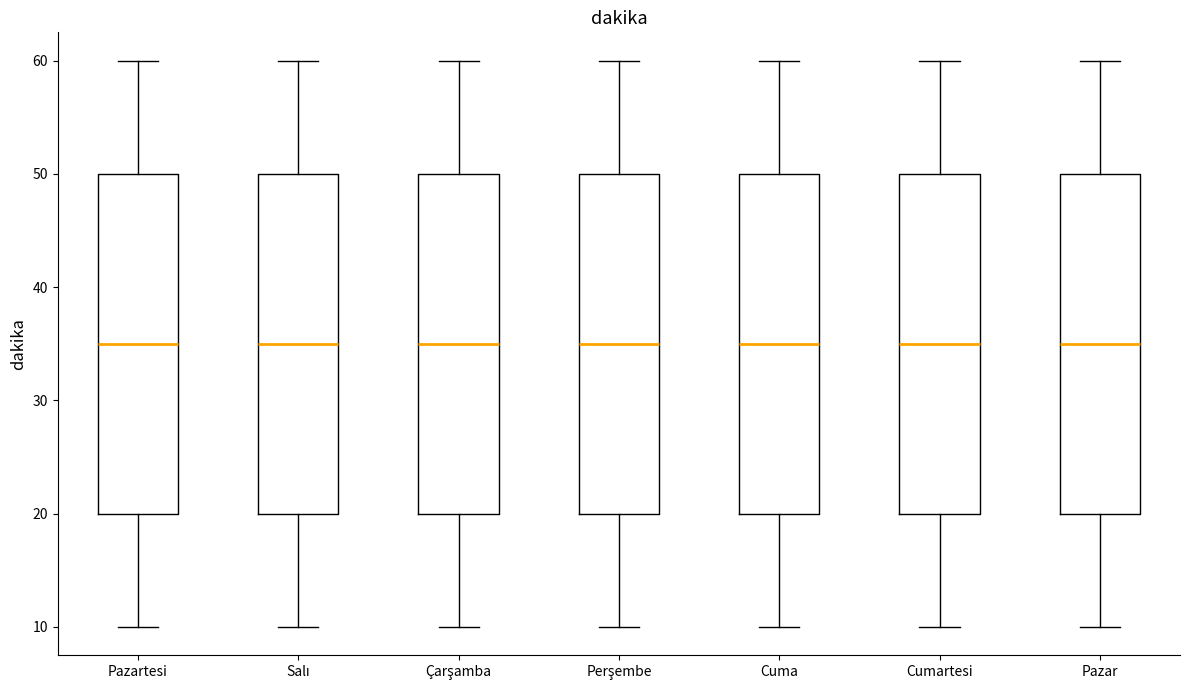

Where does the lower whisker of the box for Pazar end on the y-axis? The values are not printed on the chart, so give them approximately, as read against the axis.

10